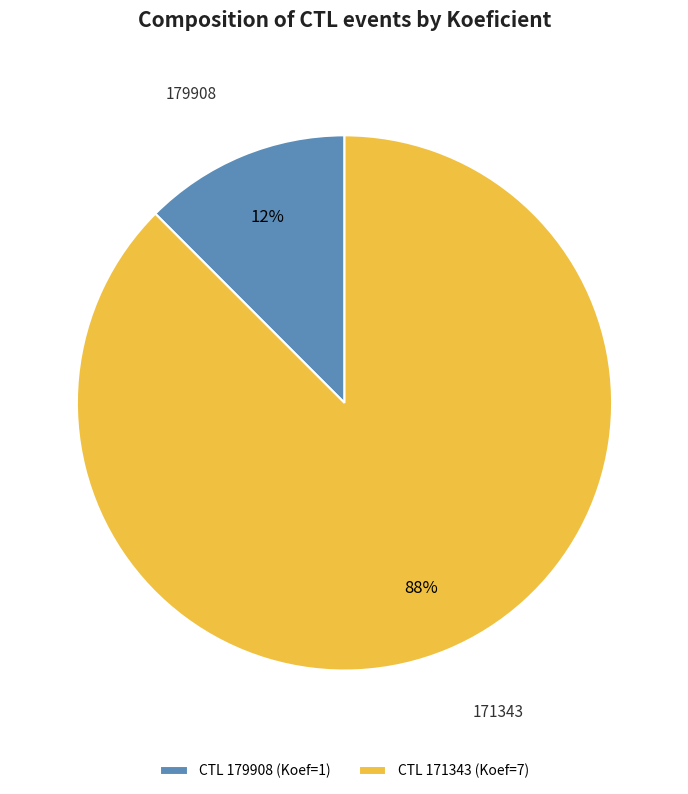

How many slices are in this pie chart?

2